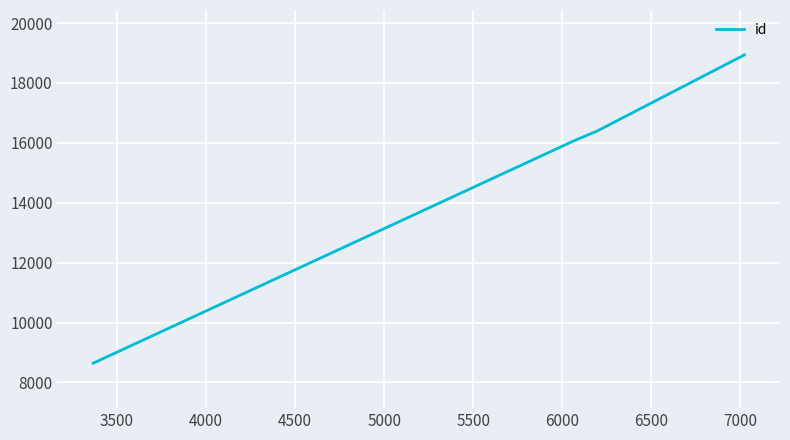

What is the difference between the second highest and second lowest values?

303